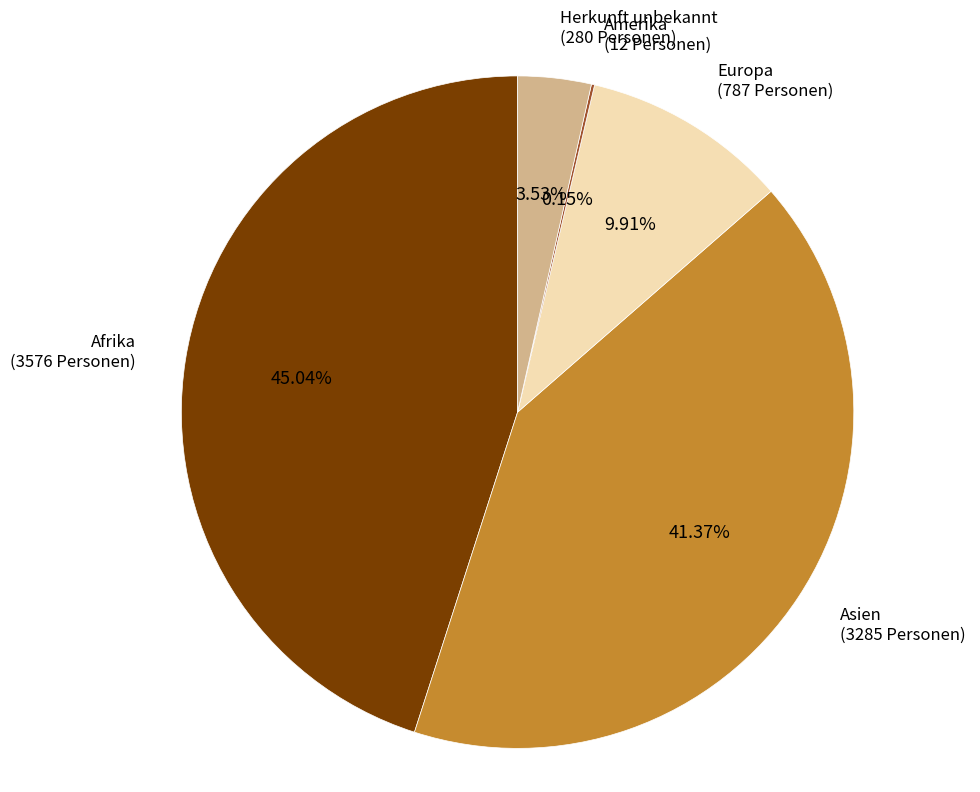

Is there any slice that represents more than half of the pie?

No